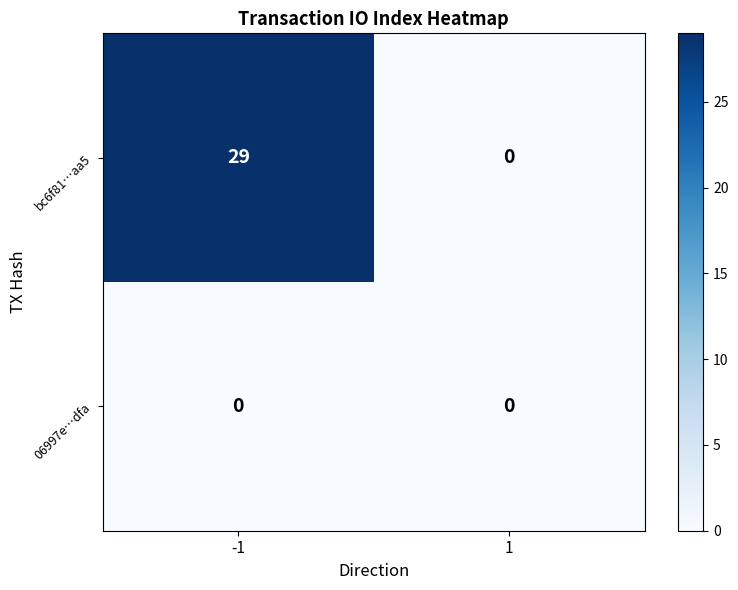

What is the difference between the bc6f81…aa5 values at 1 and -1?

29